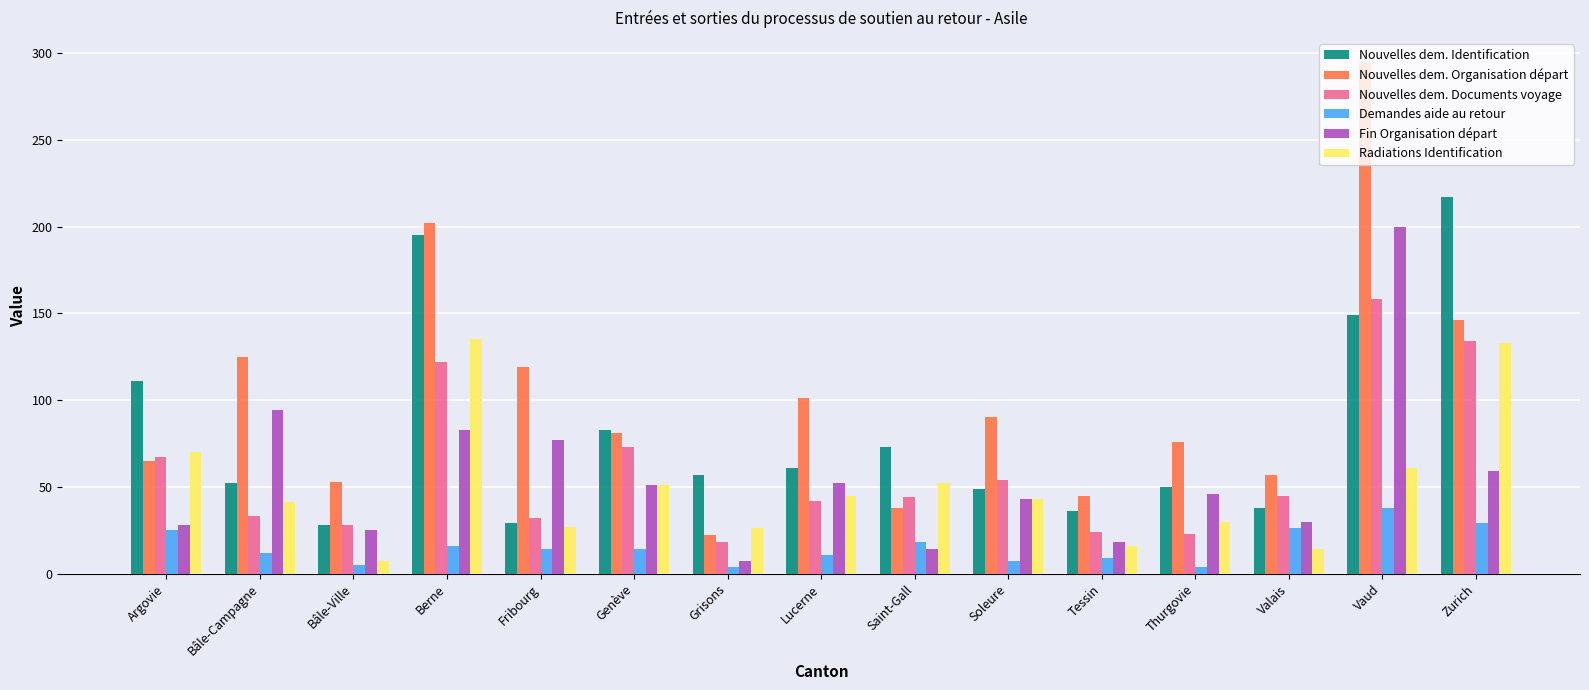

What is the difference between the Nouvelles dem. Identification values at Saint-Gall and Zurich?

144